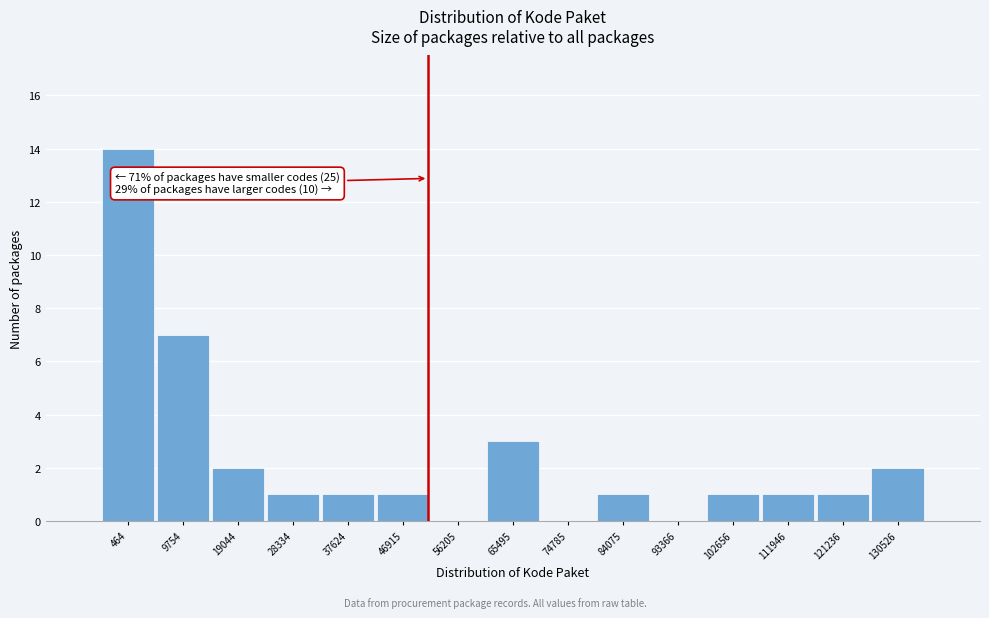

Reading left to right, transcribe all the data shown in this chart.

464=14	9754=7	19044=2	28334=1	37624=1	46915=1	56205=0	65495=3	74785=0	84075=1	93366=0	102656=1	111946=1	121236=1	130526=2